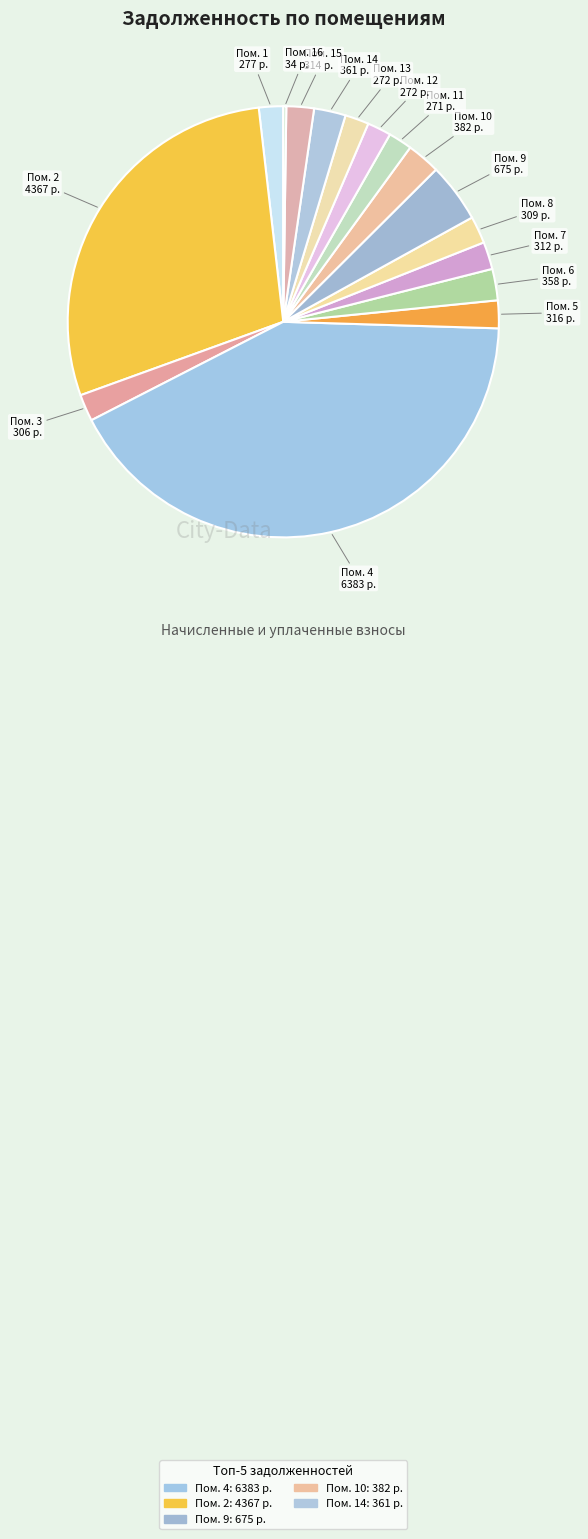

Between Пом. 2 and Пом. 15, which is larger?

Пом. 2